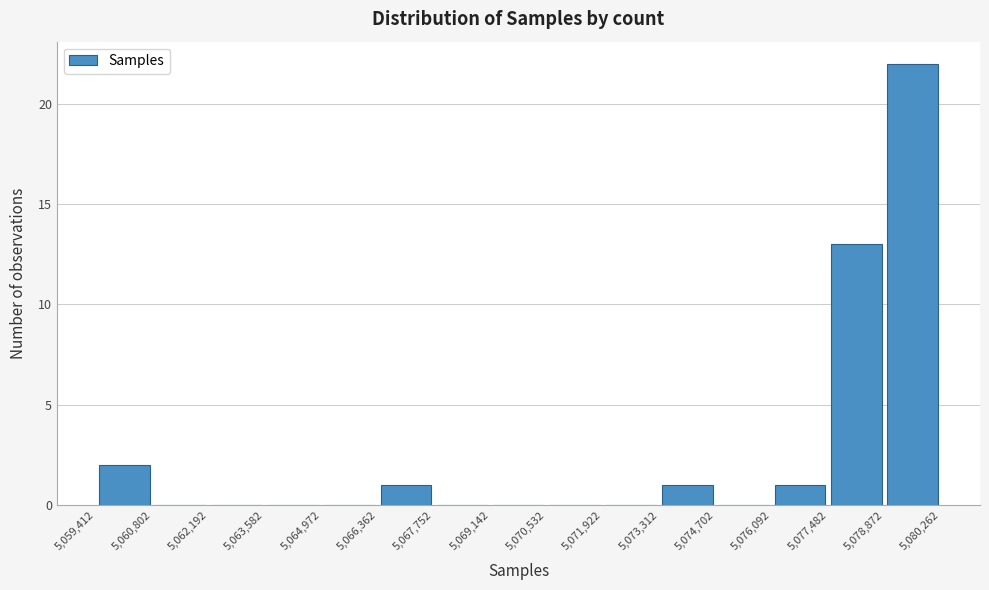

Reading left to right, list every bar in this chart as the range it spans on the x-axis followed by its height. The values are not printed on the chart, so give them approximately, as read against the axis.

5,059,412 to 5,060,802: 2
5,060,802 to 5,062,192: 0
5,062,192 to 5,063,582: 0
5,063,582 to 5,064,972: 0
5,064,972 to 5,066,362: 0
5,066,362 to 5,067,752: 1
5,067,752 to 5,069,142: 0
5,069,142 to 5,070,532: 0
5,070,532 to 5,071,922: 0
5,071,922 to 5,073,312: 0
5,073,312 to 5,074,702: 1
5,074,702 to 5,076,092: 0
5,076,092 to 5,077,482: 1
5,077,482 to 5,078,872: 13
5,078,872 to 5,080,262: 22